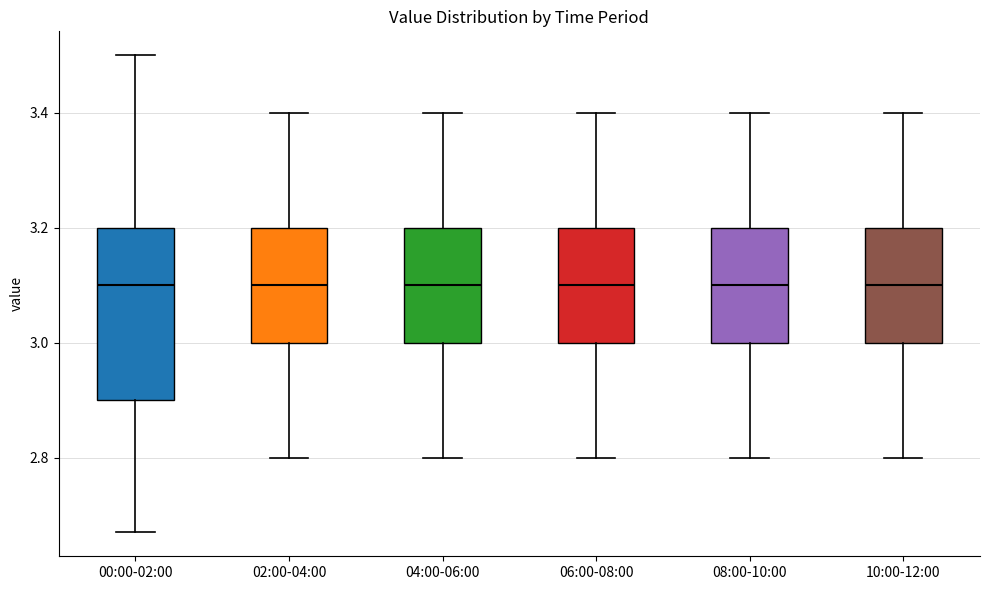

Where does the lower whisker of the box for 10:00-12:00 end on the y-axis? The values are not printed on the chart, so give them approximately, as read against the axis.

2.80